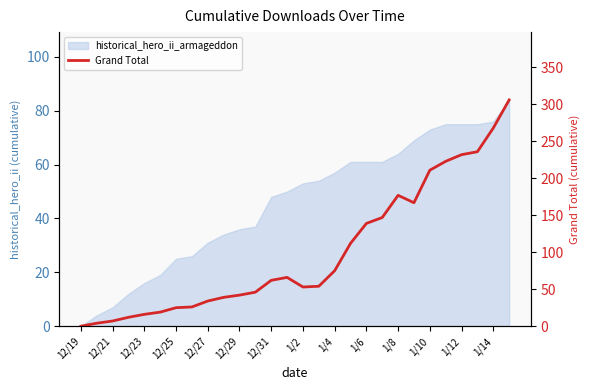

Is it true that the value at 1/14 is 268?

True